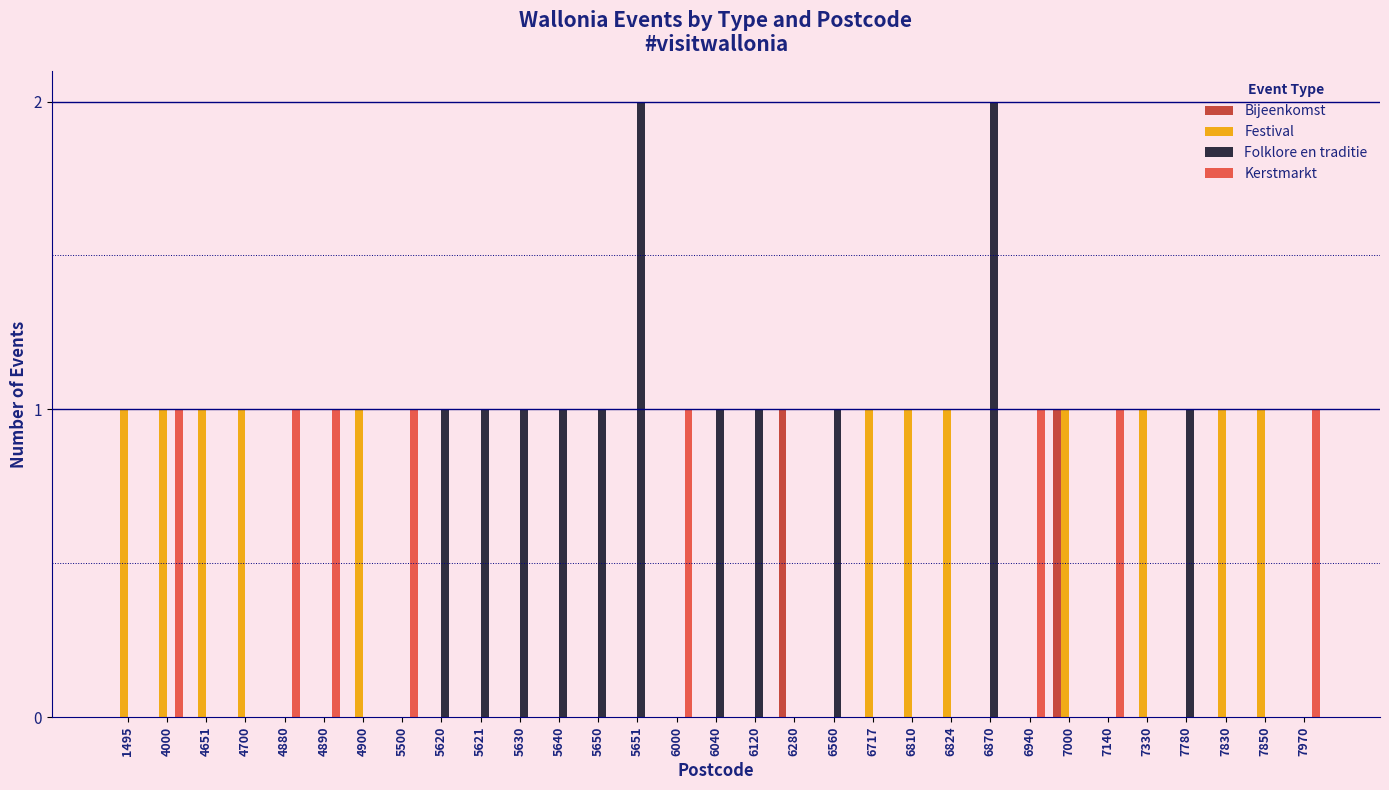

The value of Festival at 6560 is 0. True or false?

True